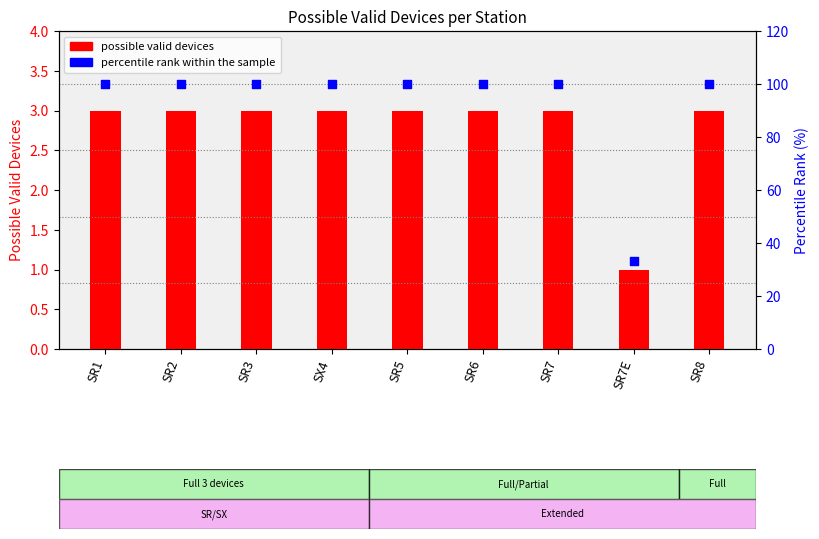

What is the total value across all series at SR6?

103.0